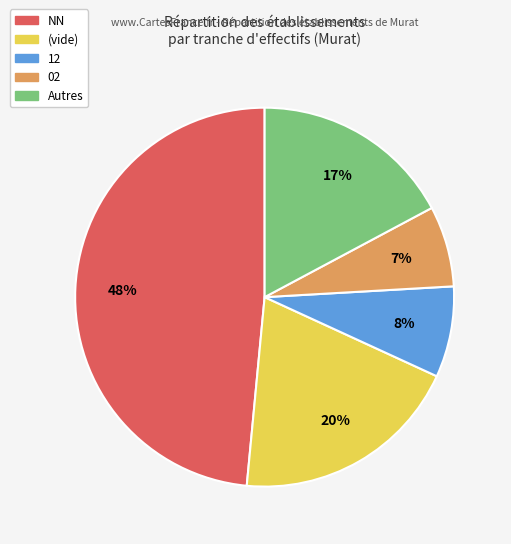

Is there a majority slice in this chart?

No